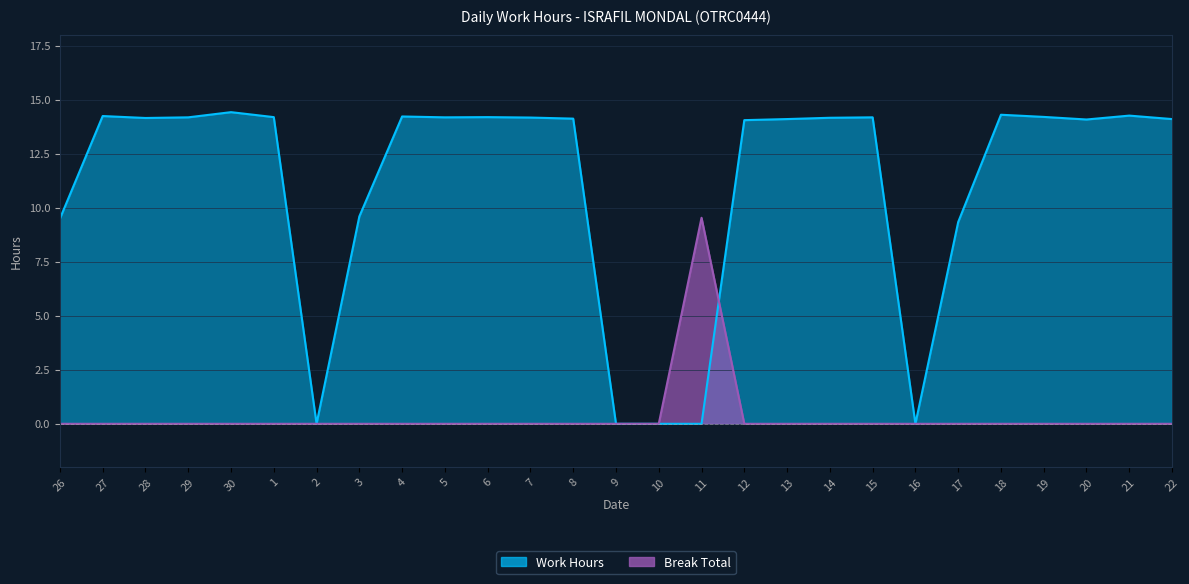

Reading right to left, extract all data points from this chart.

Work Hours: 22=14.1	21=14.3	20=14.1	19=14.2	18=14.3	17=9.3	16=0.0	15=14.2	14=14.2	13=14.1	12=14.1	11=0.0	10=0.0	9=0.0	8=14.1	7=14.2	6=14.2	5=14.2	4=14.2	3=9.6	2=0.0	1=14.2	30=14.4	29=14.2	28=14.2	27=14.2	26=9.5
Break Total: 22=0.0	21=0.0	20=0.0	19=0.0	18=0.0	17=0.0	16=0.0	15=0.0	14=0.0	13=0.0	12=0.0	11=9.5	10=0.0	9=0.0	8=0.0	7=0.0	6=0.0	5=0.0	4=0.0	3=0.0	2=0.0	1=0.0	30=0.0	29=0.0	28=0.0	27=0.0	26=0.0